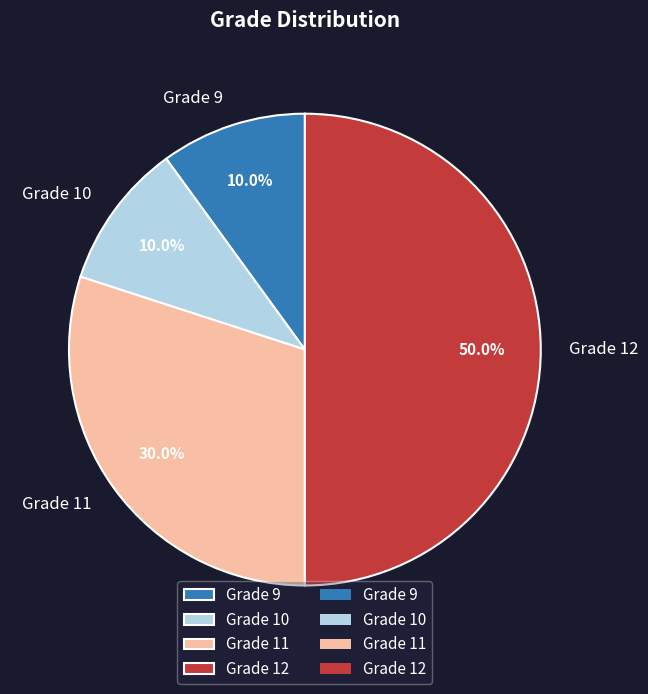

How many segments does this pie chart have?

4